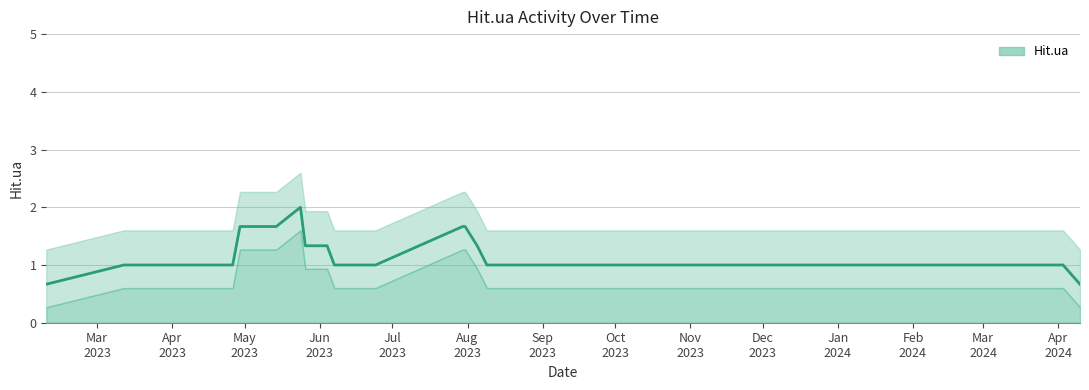

True or false: the data has more than 1 interior local peaks.

True